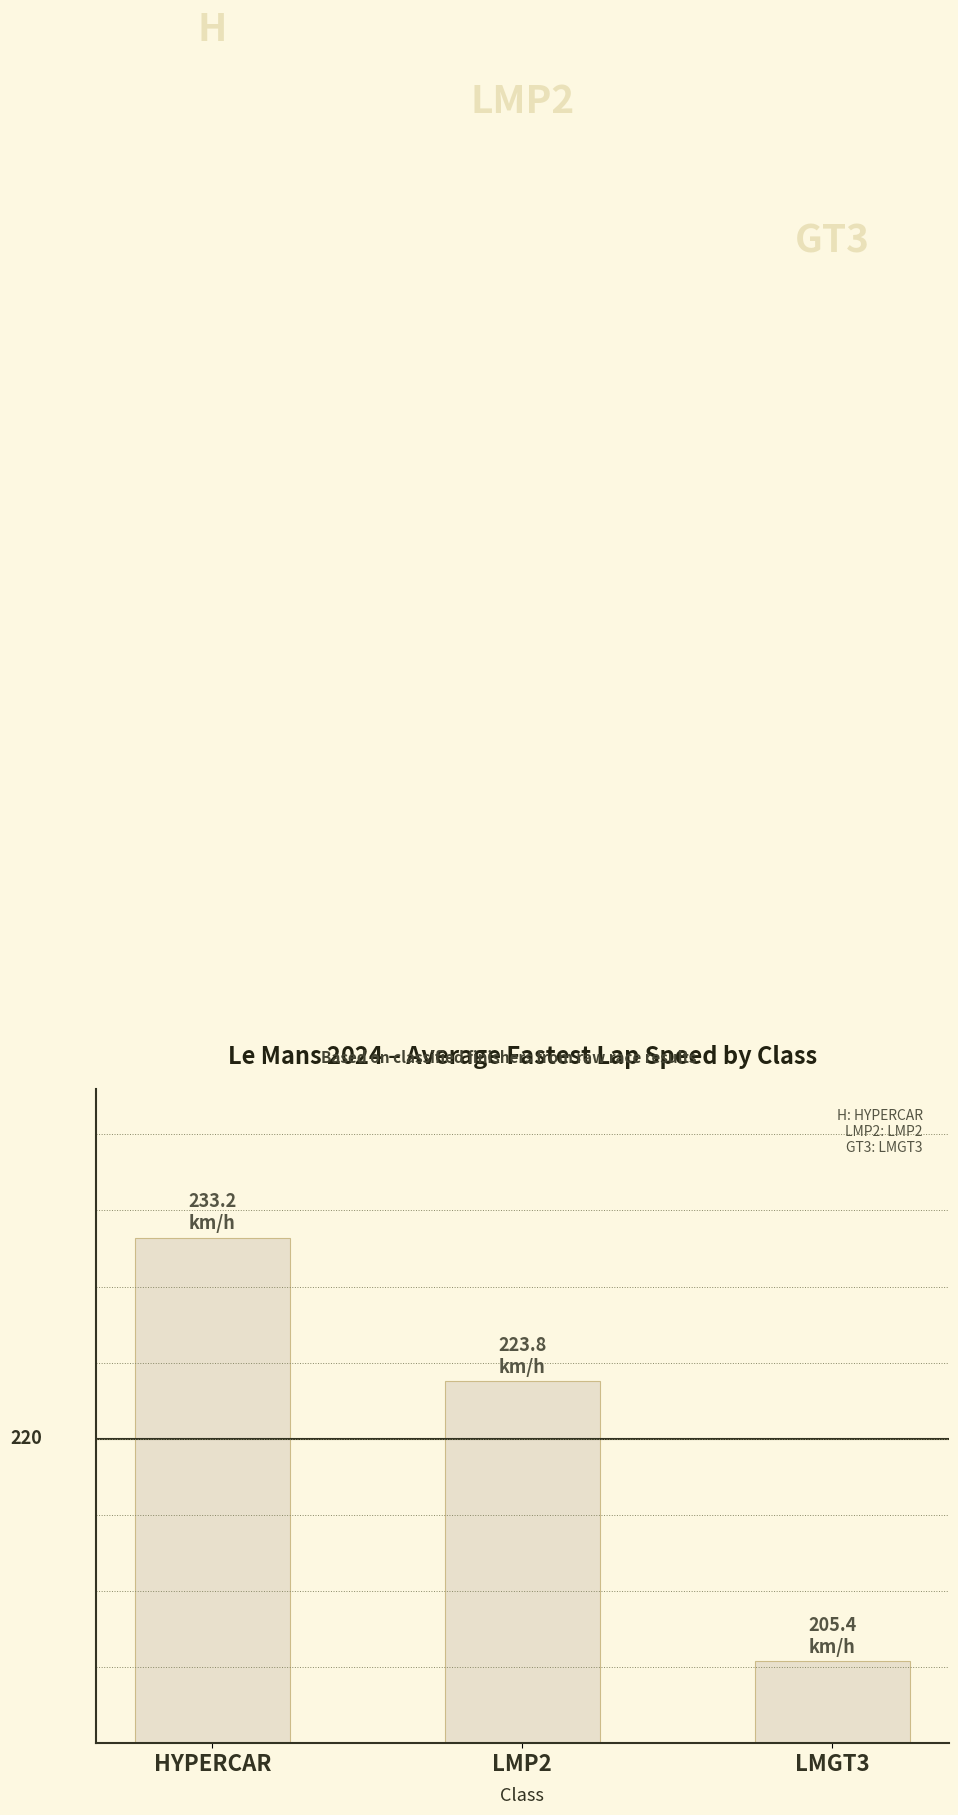

Does the chart contain stacked bars?

No